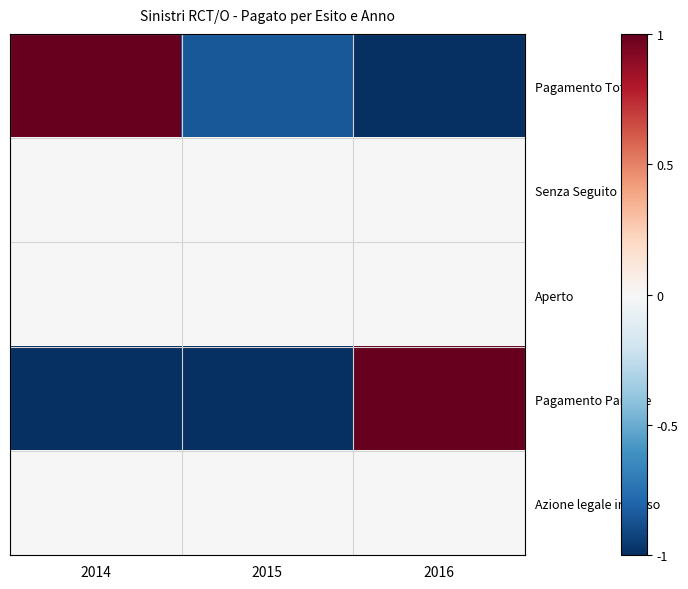

At how many categories does at least one series exceed 0?

2